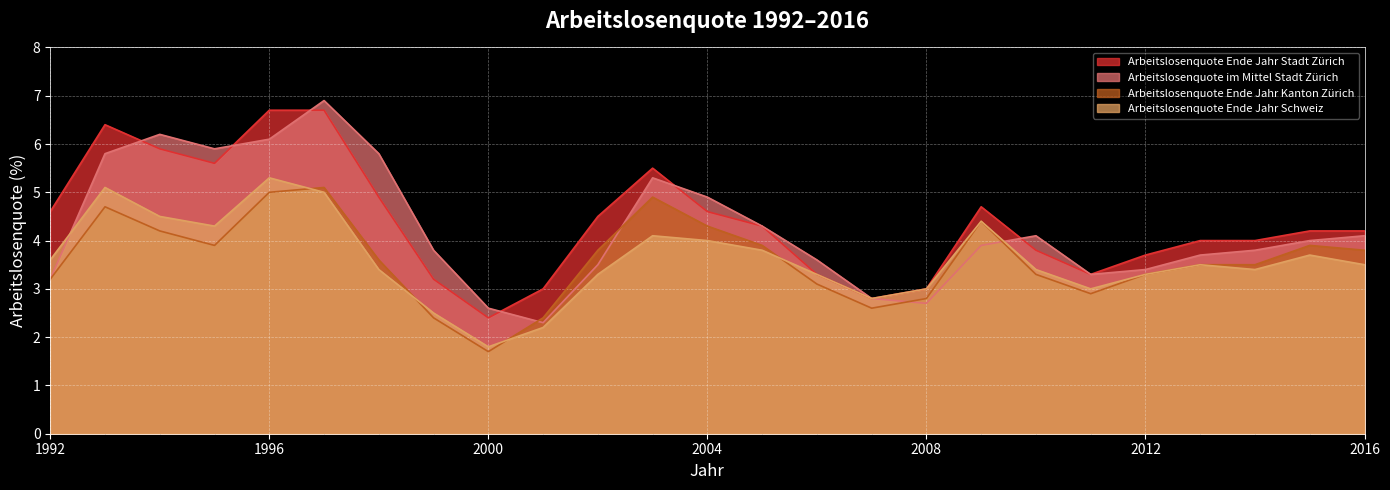

Which series has the largest total across all categories?

Arbeitslosenquote Ende Jahr Stadt Zürich